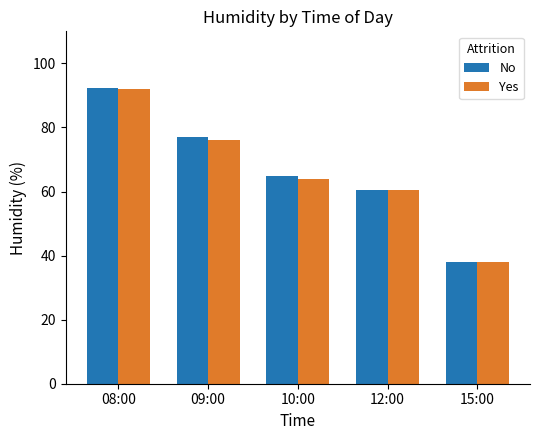

What is the sum of all Yes values?

330.4